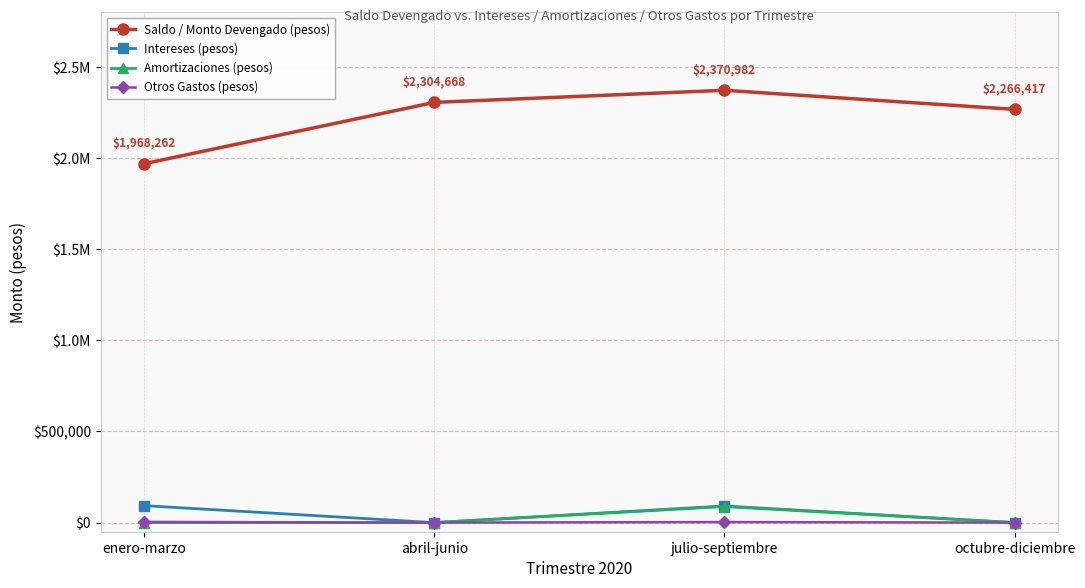

True or false: Amortizaciones (pesos) and Otros Gastos (pesos) intersect in this chart.

False